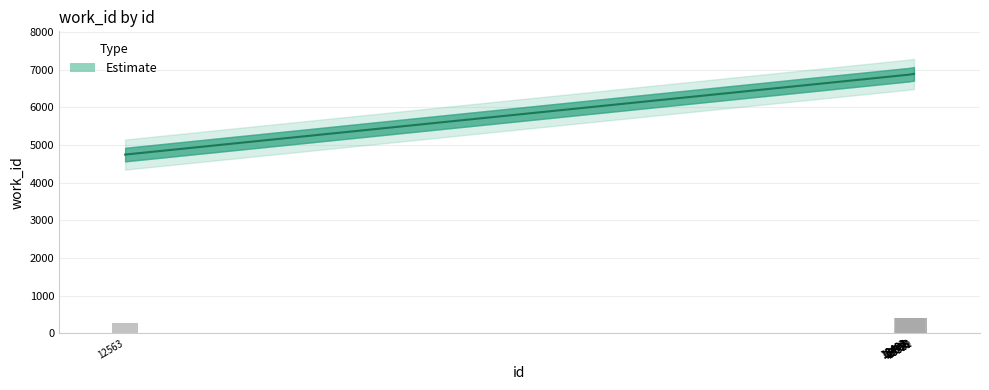

At which category does the chart reach its minimum across all series?

12563